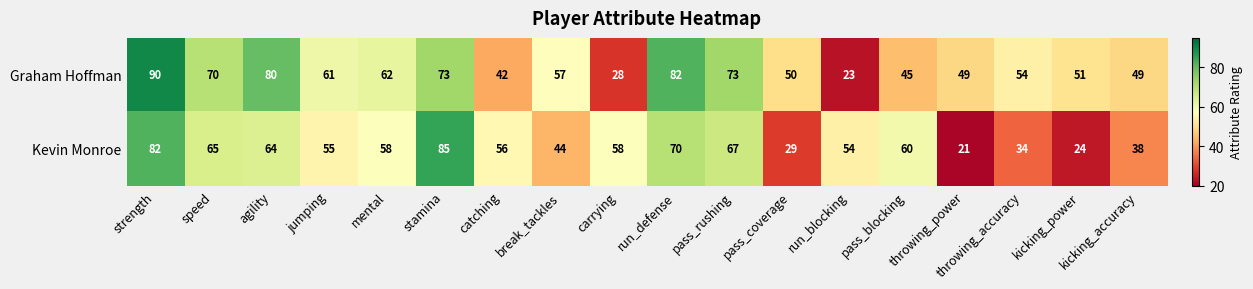

At which category is the sum across all series the highest?

strength